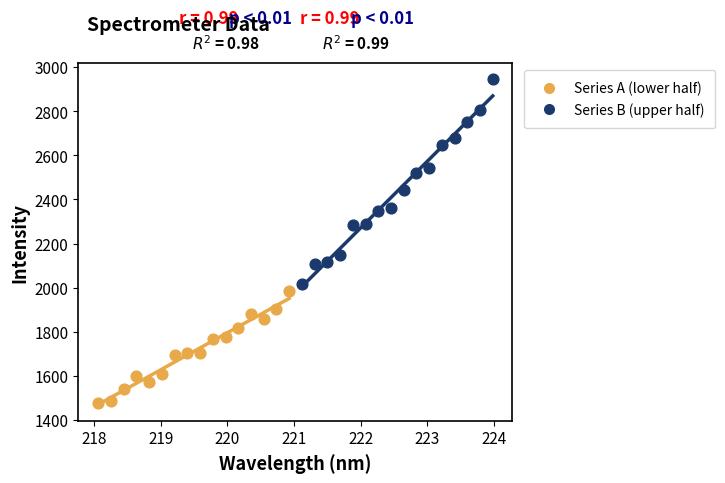

Which series contains the highest Y value?

Series B (upper half)